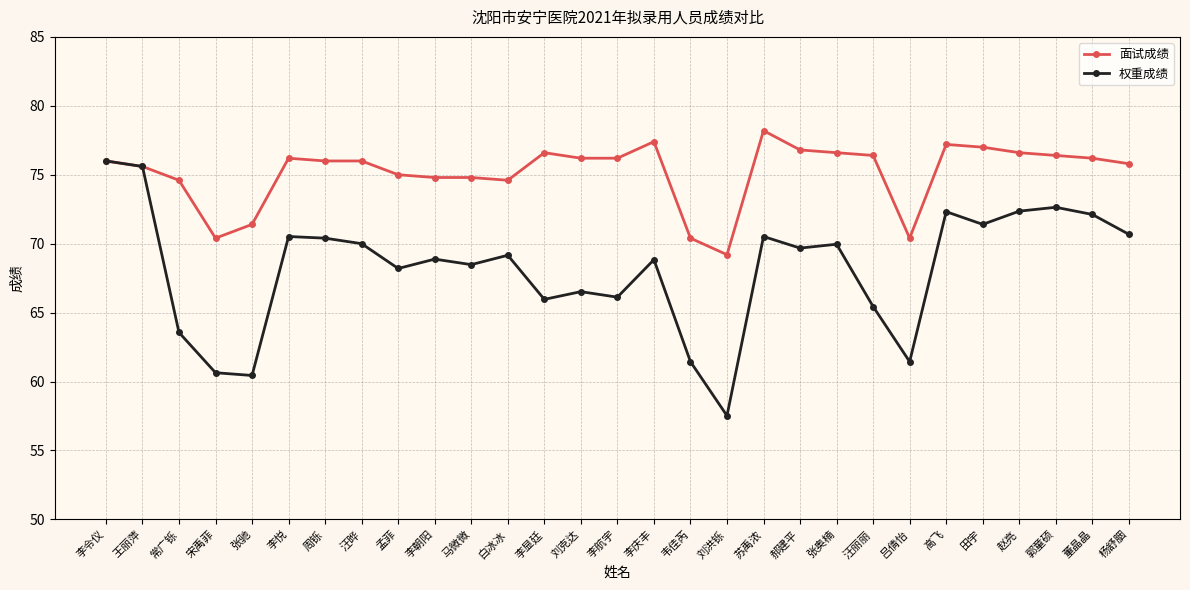

Rank the series by their average value, from highest to lowest.

面试成绩, 权重成绩